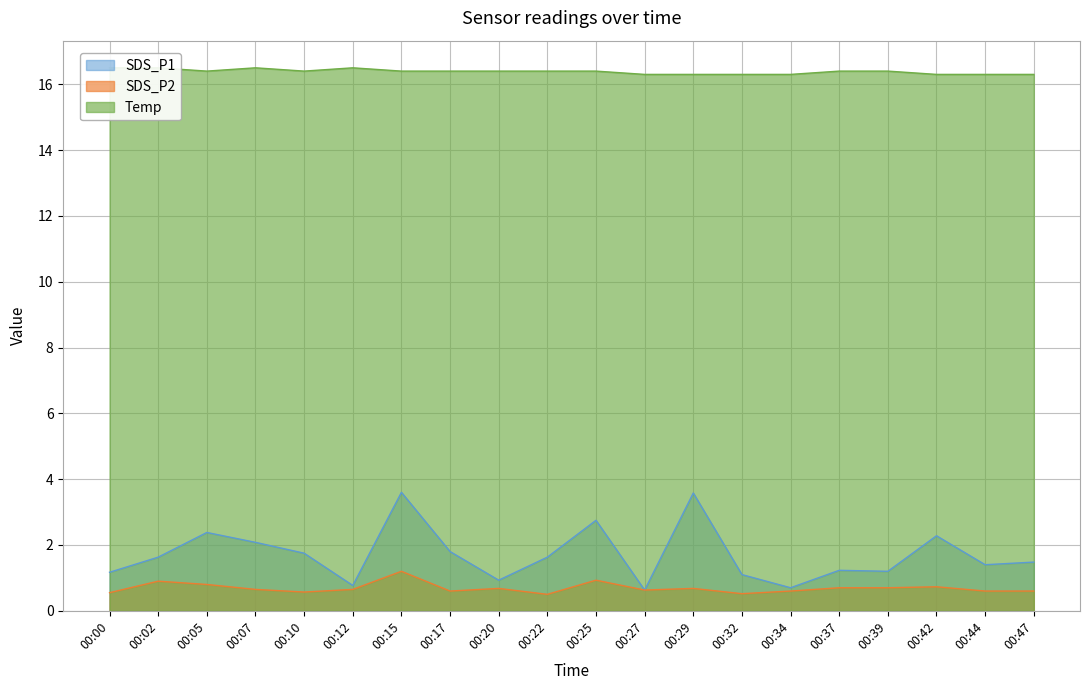

True or false: Temp and SDS_P1 cross at least once.

False